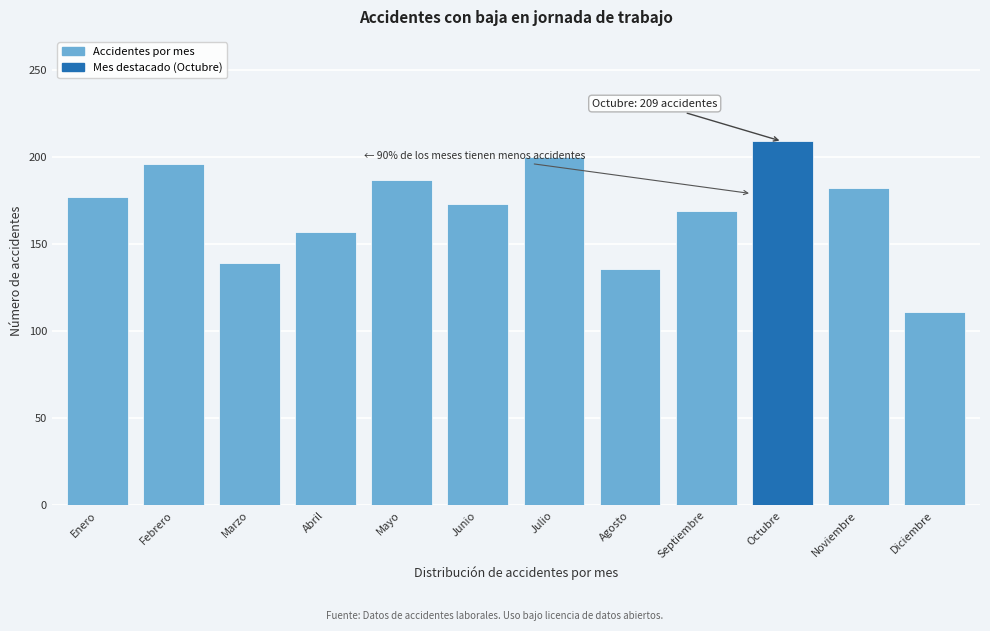

Reading left to right, list all the values displayed in this chart.

Enero=177	Febrero=196	Marzo=139	Abril=157	Mayo=187	Junio=173	Julio=200	Agosto=136	Septiembre=169	Octubre=209	Noviembre=182	Diciembre=111